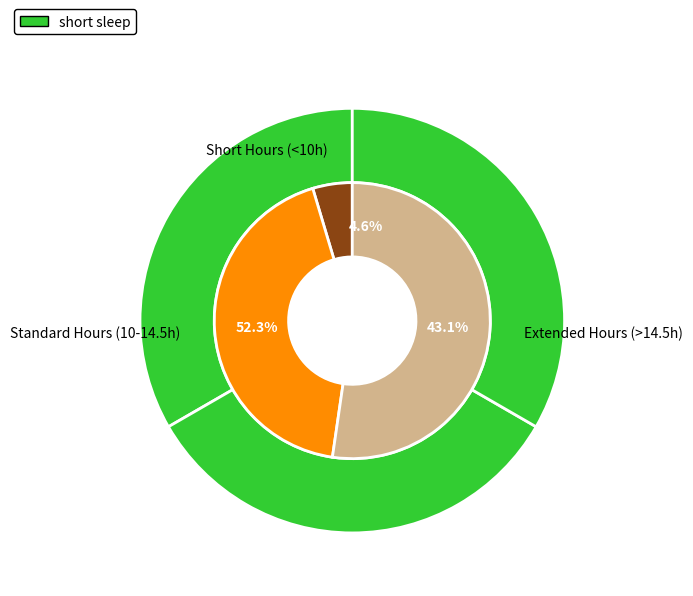

Is it true that Low (14.73) is 13% of the pie?

False